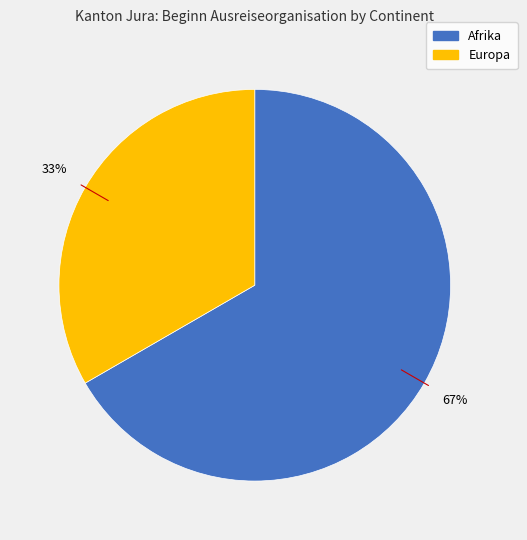

Is there a majority slice in this chart?

Yes